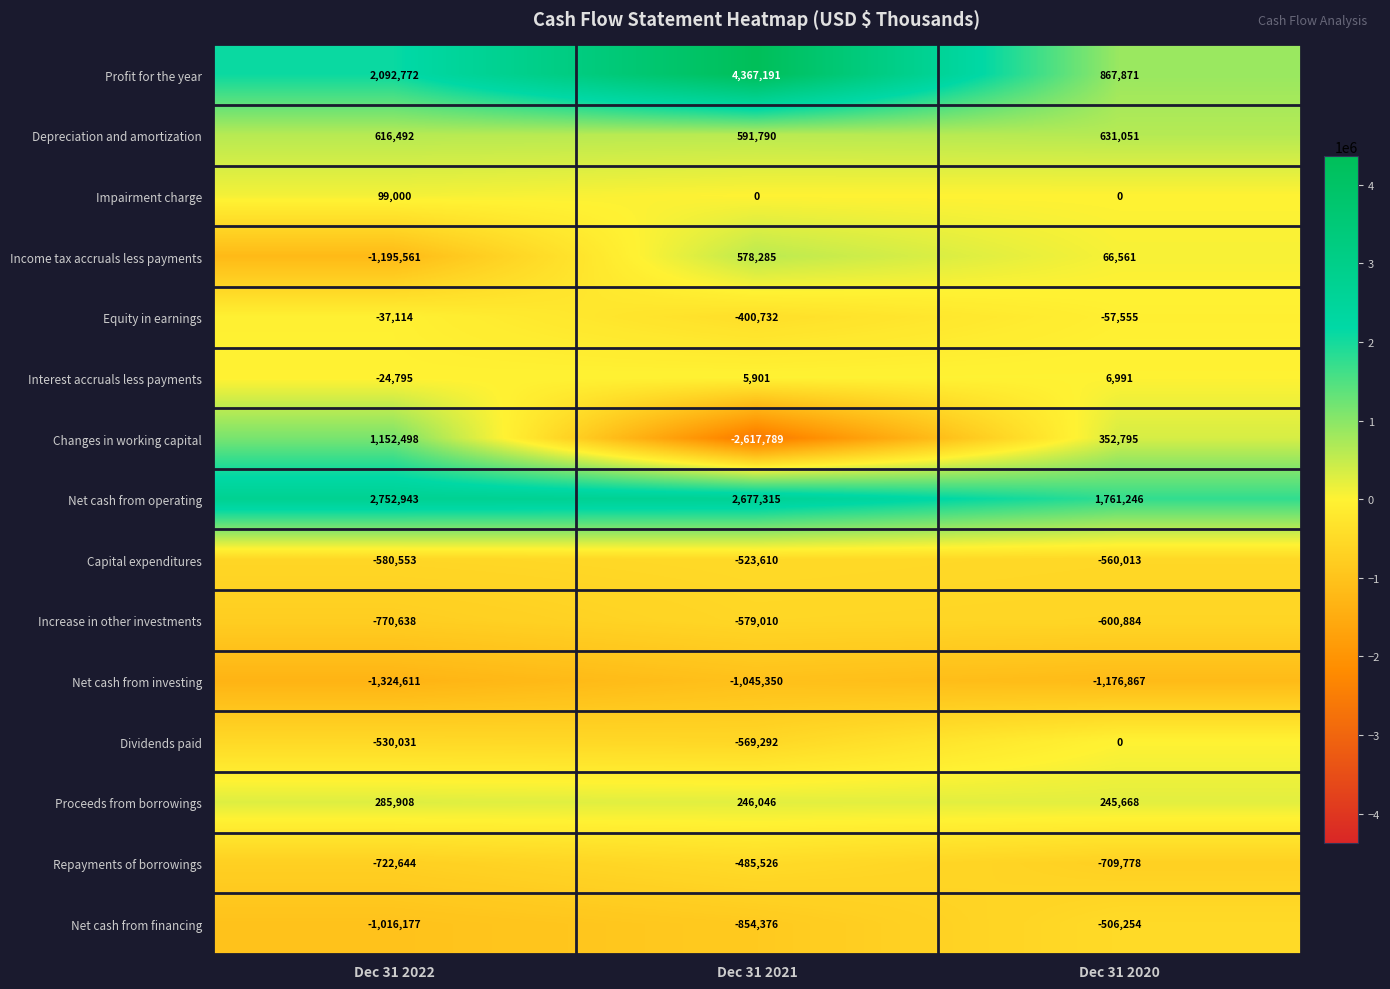

What is the difference between the highest and lowest values at Dec 31 2022?

4077554